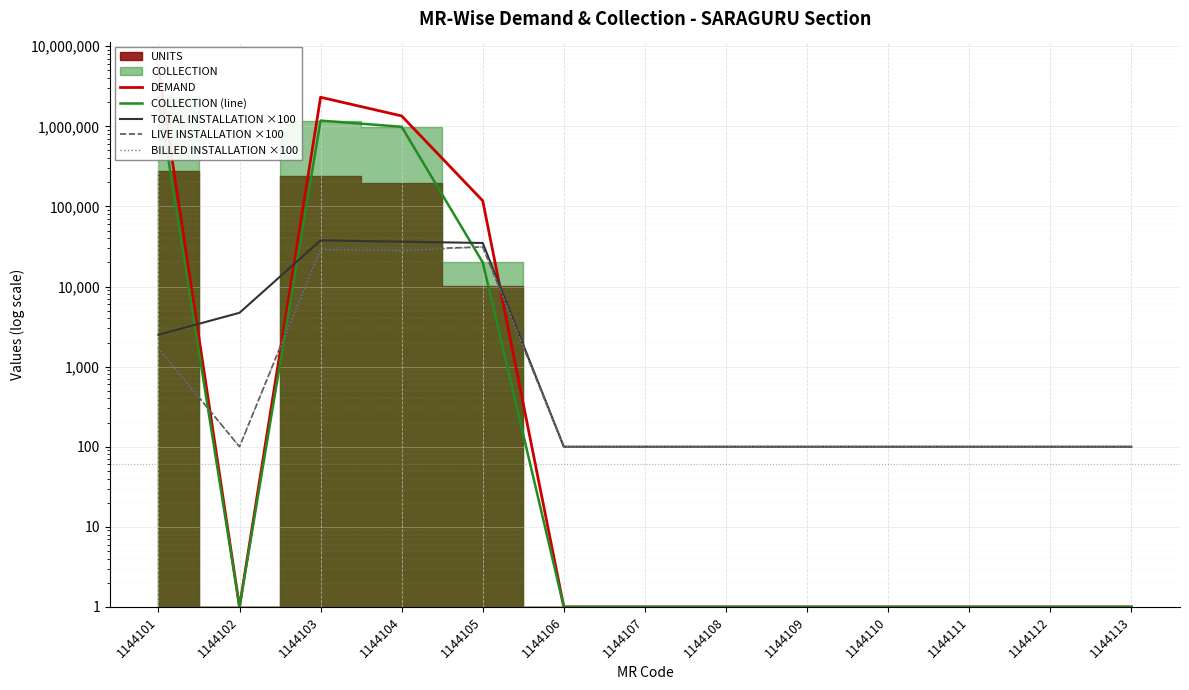

Reading right to left, what are all the values shown in this chart?

DEMAND: 1144113=1	1144112=1	1144111=1	1144110=1	1144109=1	1144108=1	1144107=1	1144106=1	1144105=117638	1144104=1349597	1144103=2308856	1144102=1	1144101=5265572
COLLECTION (line): 1144113=1	1144112=1	1144111=1	1144110=1	1144109=1	1144108=1	1144107=1	1144106=1	1144105=20016	1144104=988262	1144103=1179878	1144102=1	1144101=2343179
TOTAL INSTALLATION ×100: 1144113=100	1144112=100	1144111=100	1144110=100	1144109=100	1144108=100	1144107=100	1144106=100	1144105=35000	1144104=36300	1144103=37700	1144102=4700	1144101=2500
LIVE INSTALLATION ×100: 1144113=100	1144112=100	1144111=100	1144110=100	1144109=100	1144108=100	1144107=100	1144106=100	1144105=31200	1144104=29000	1144103=30200	1144102=100	1144101=1700
BILLED INSTALLATION ×100: 1144113=100	1144112=100	1144111=100	1144110=100	1144109=100	1144108=100	1144107=100	1144106=100	1144105=31200	1144104=28000	1144103=29000	1144102=100	1144101=1700